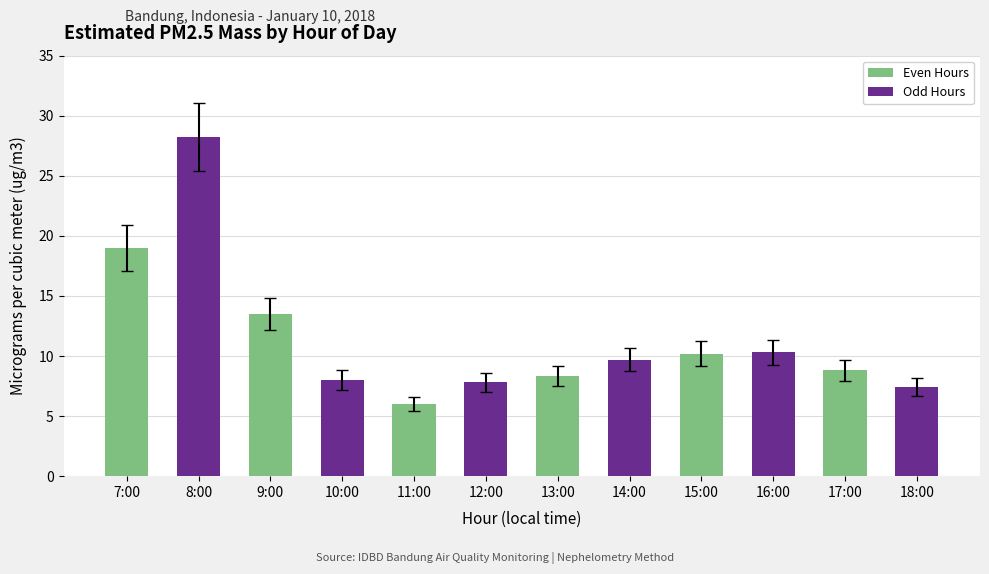

How many data points does each series have?

6